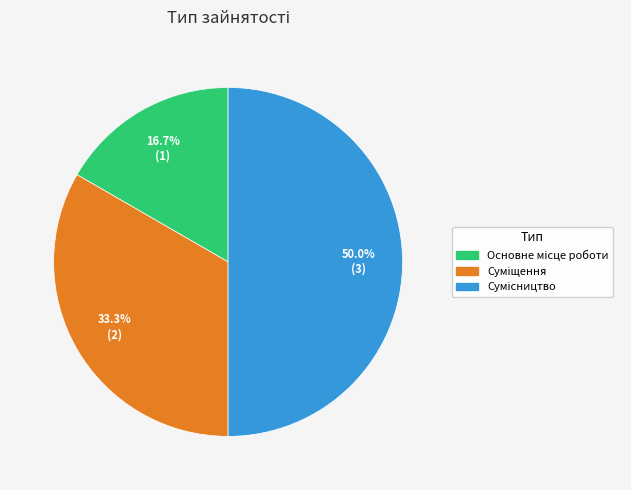

Which has a higher value, Основне місце роботи or Суміщення?

Суміщення